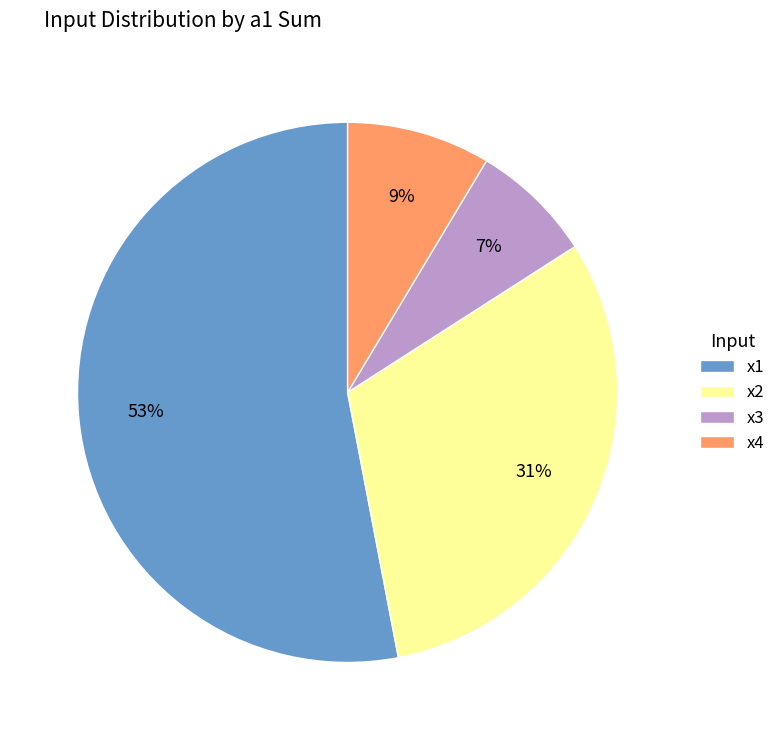

To the nearest percent, what portion does x1 represent?

53%